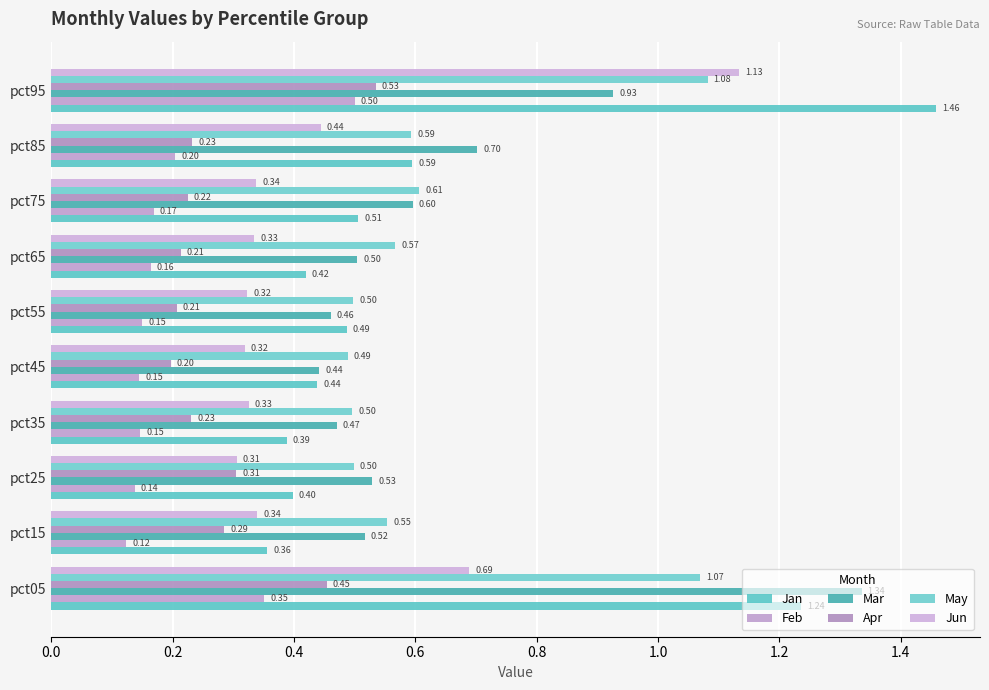

How many series are shown in this chart?

6